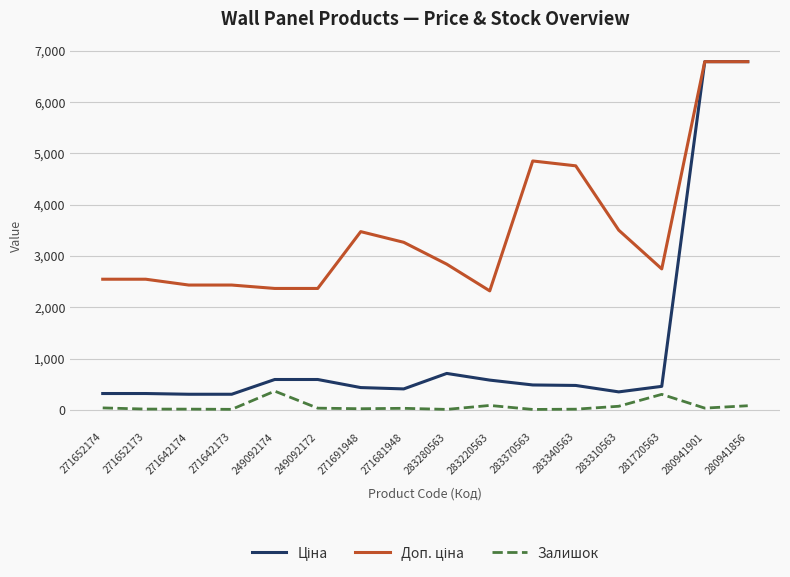

True or false: Залишок has a value of 70.0 at 283310563.

True